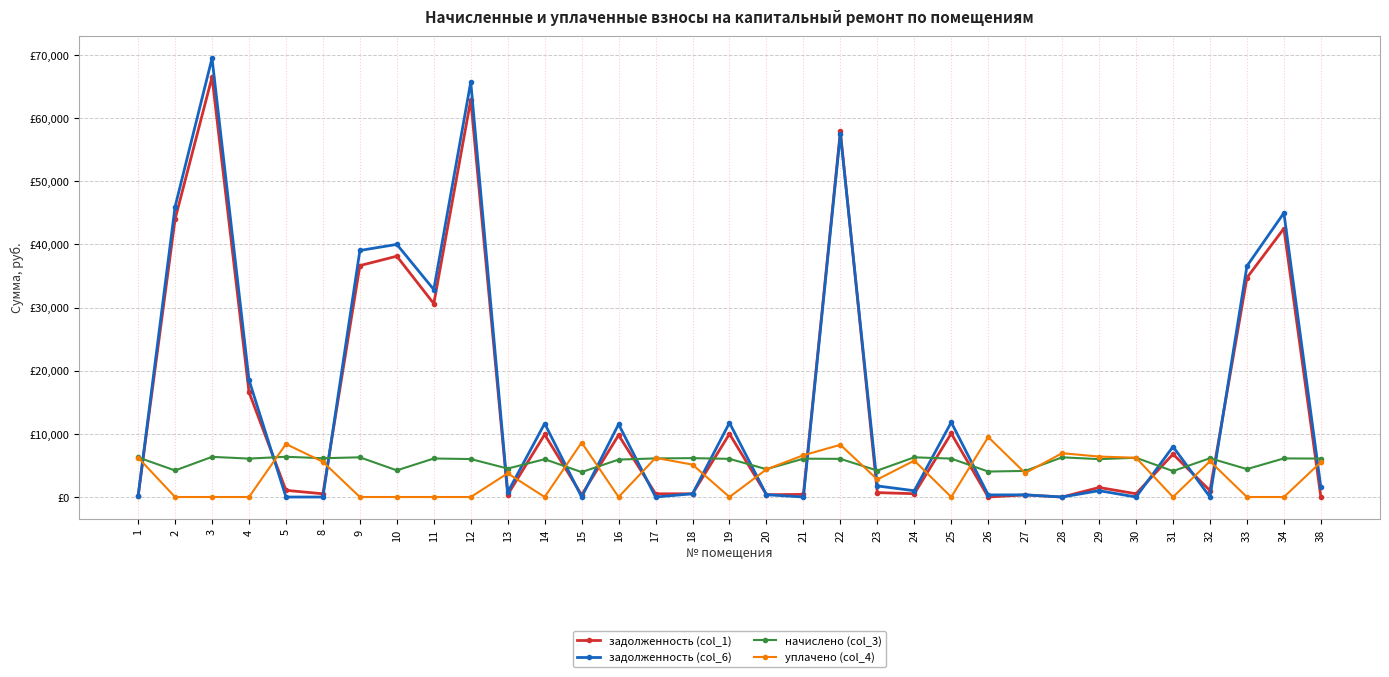

True or false: задолженность (col_1) has more than 2 interior local peaks.

True